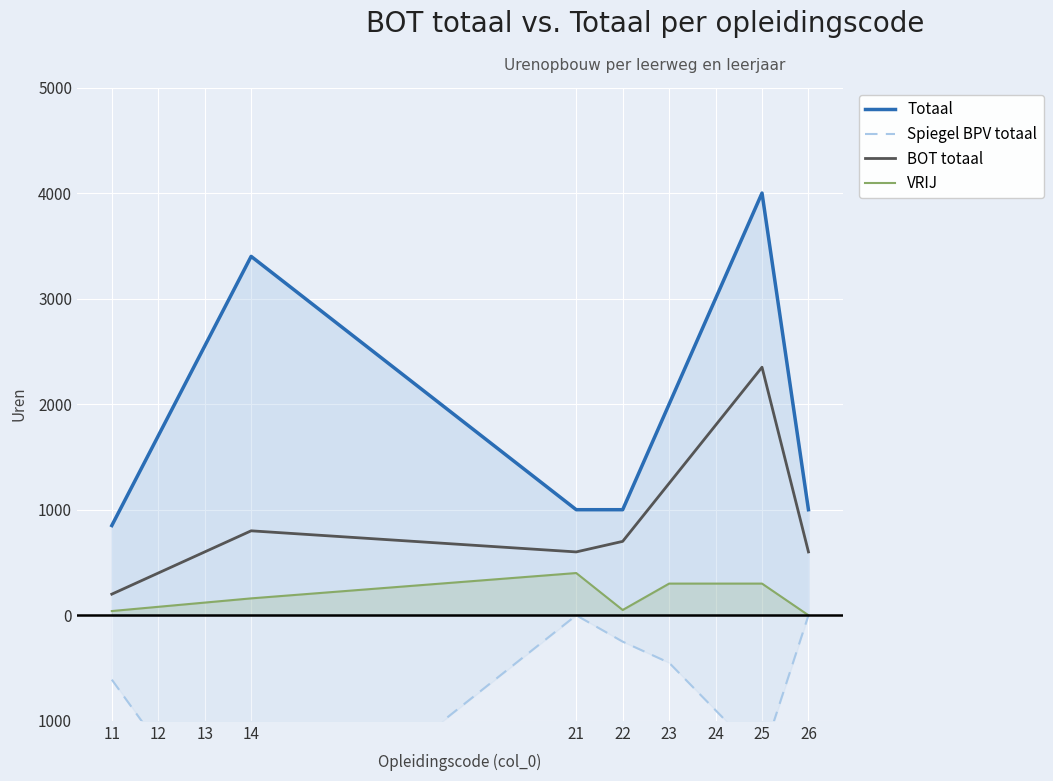

True or false: BOT totaal and Totaal intersect in this chart.

False